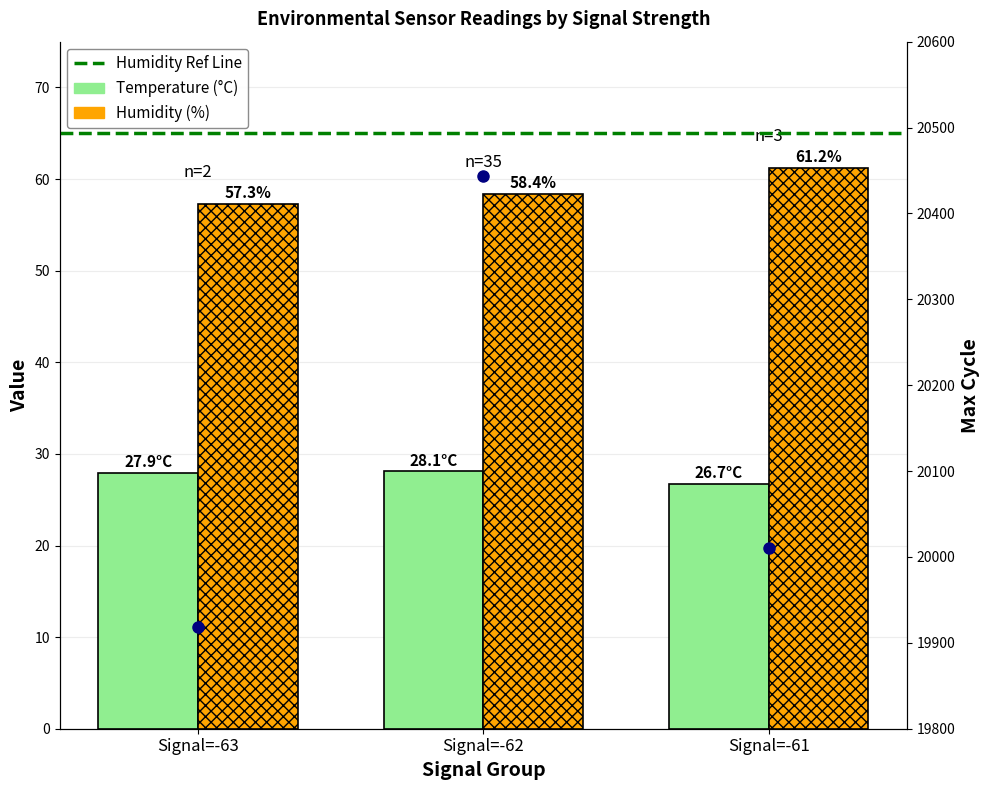

Is it true that Max_cycle_mean equals 4517.4 at Signal=-61?

False